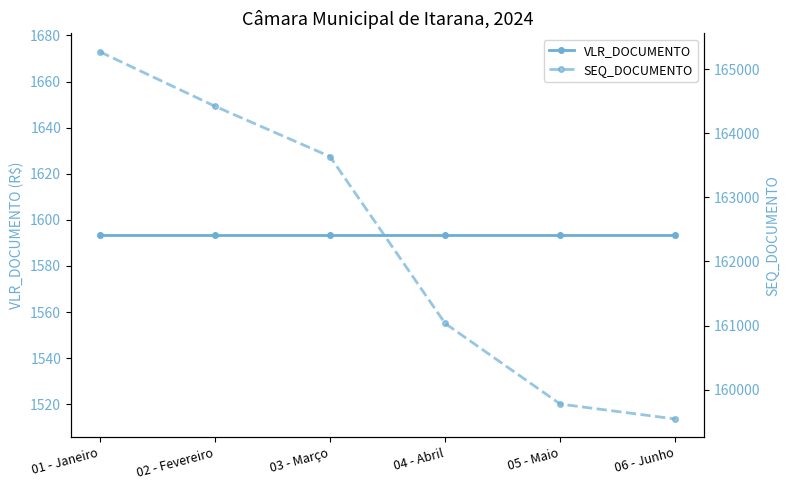

What is the lowest value of the SEQ_DOCUMENTO series?

159541.0